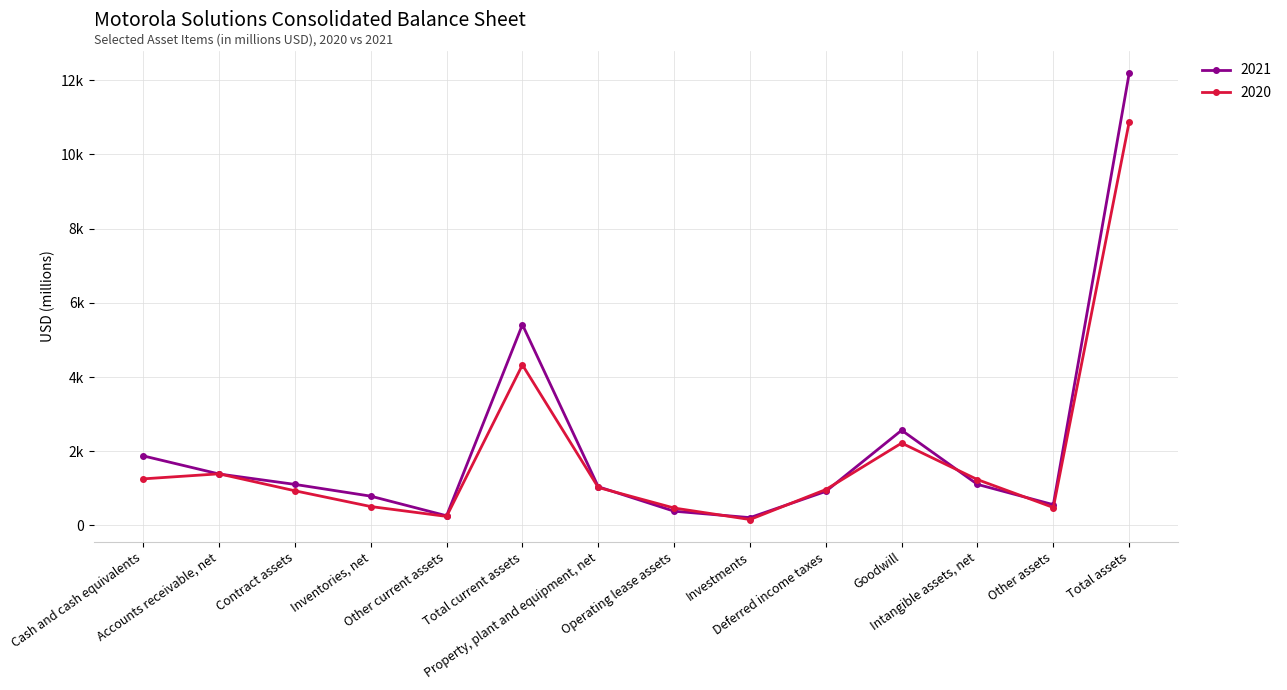

Where is the first local maximum for 2021?

Total current assets